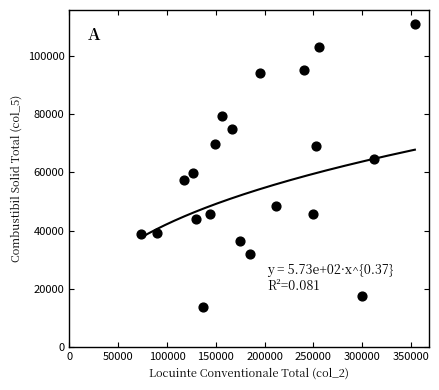

What is the range of Y values (max minus min)?

97088